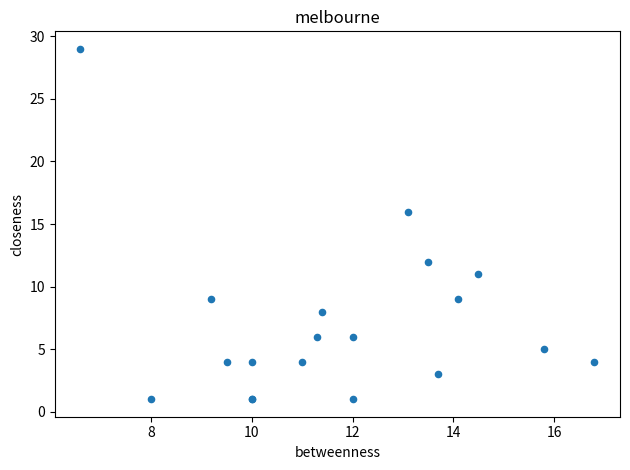

What Y value in the scatter plot is closest to 15?

16